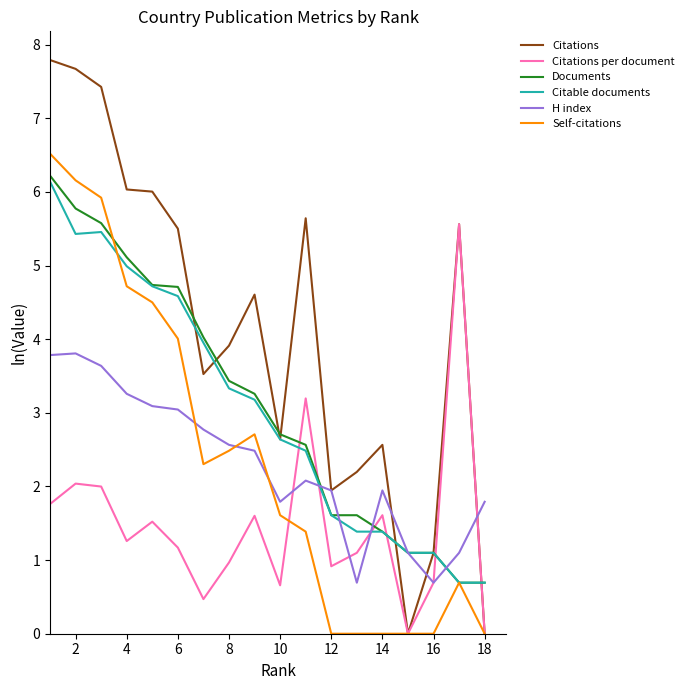

How many lines are shown in the chart?

6